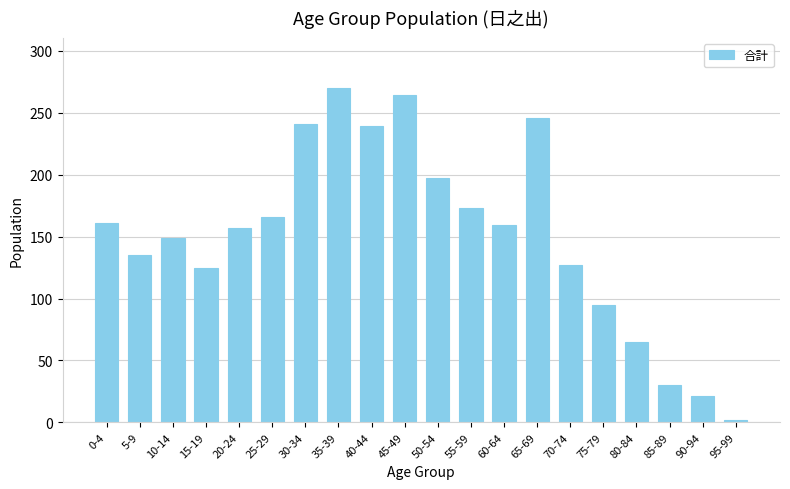

Count the number of categories in the chart.

20